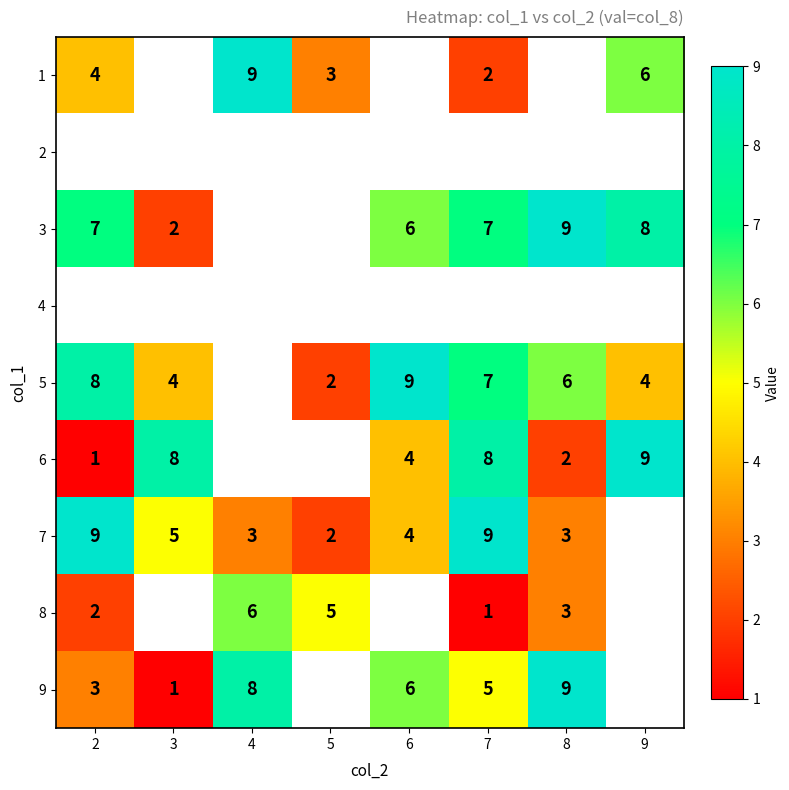

The value of 8 at 8 is 1.6. True or false?

False